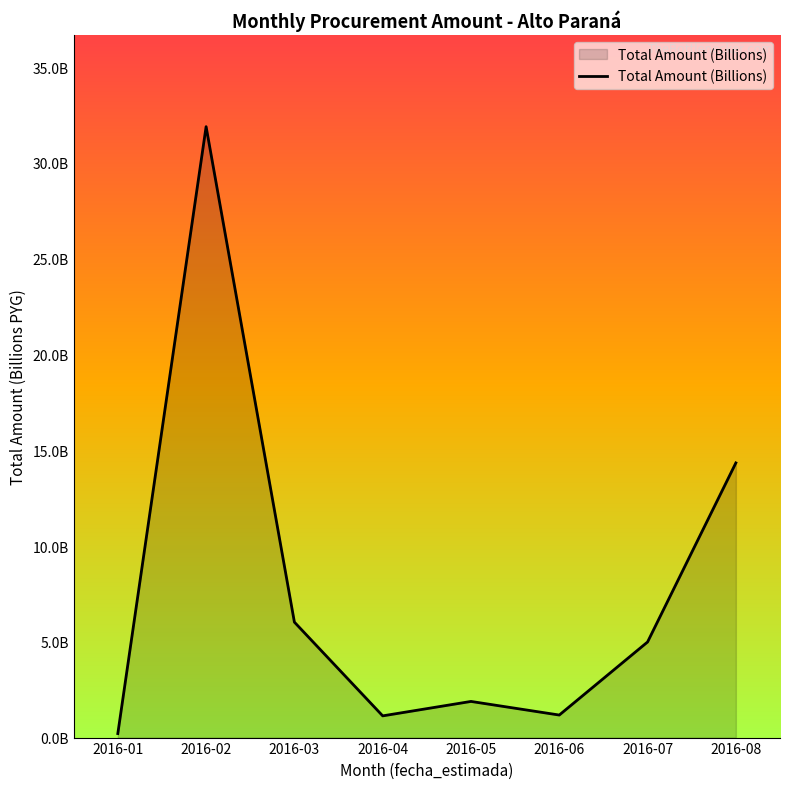

Which category has the highest value across all series?

2016-02